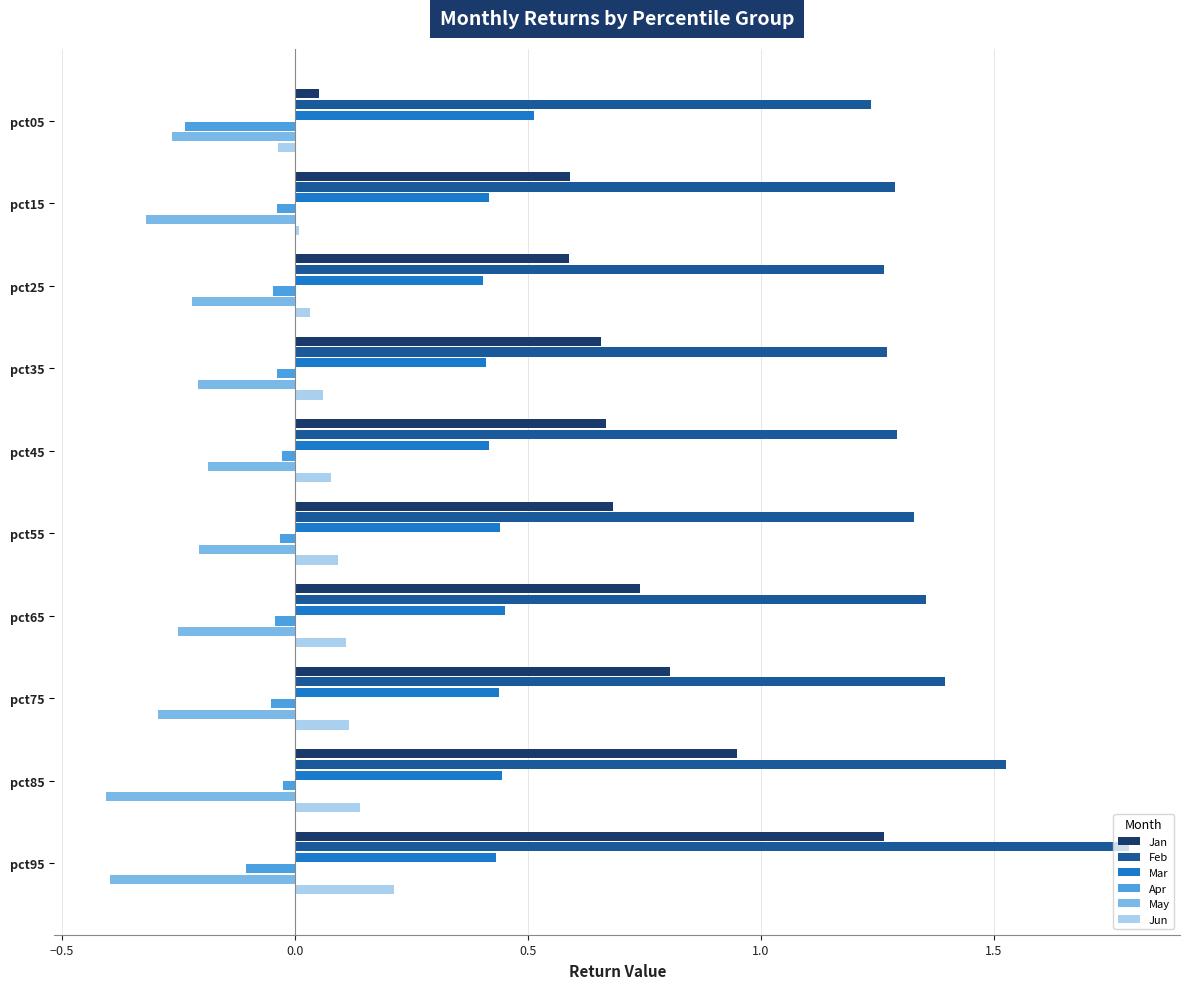

True or false: Jun has a value of -0.0 at pct05.

True